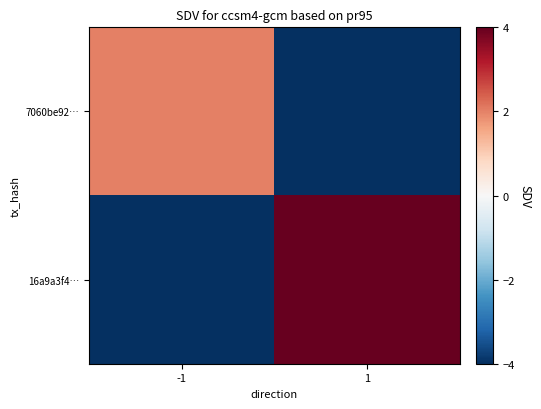

What is the smallest value displayed?

-4